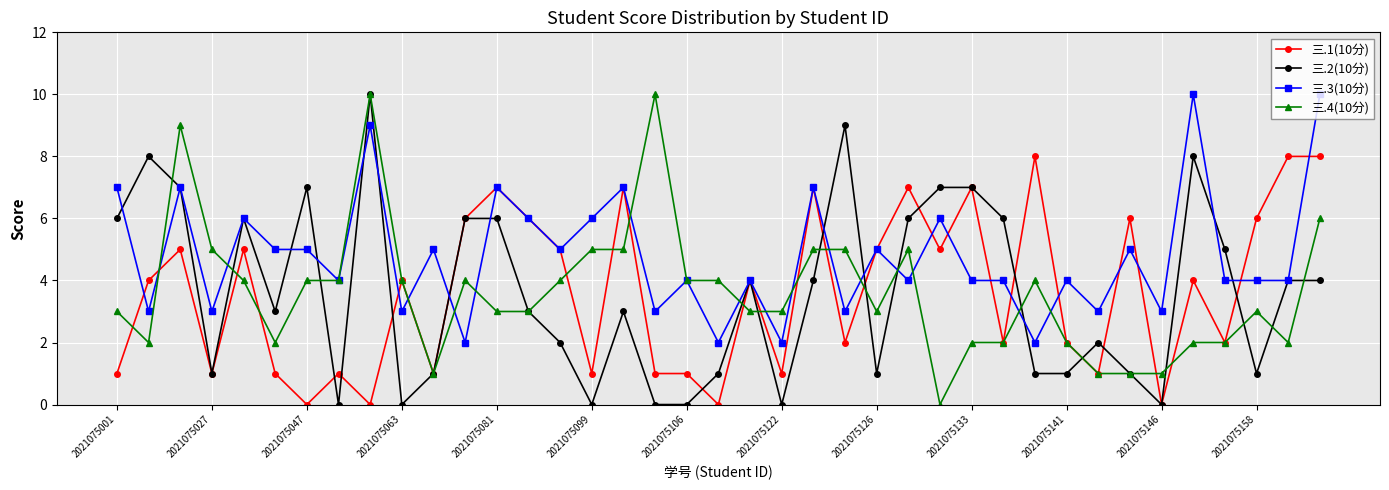

What is the greatest value displayed?

10